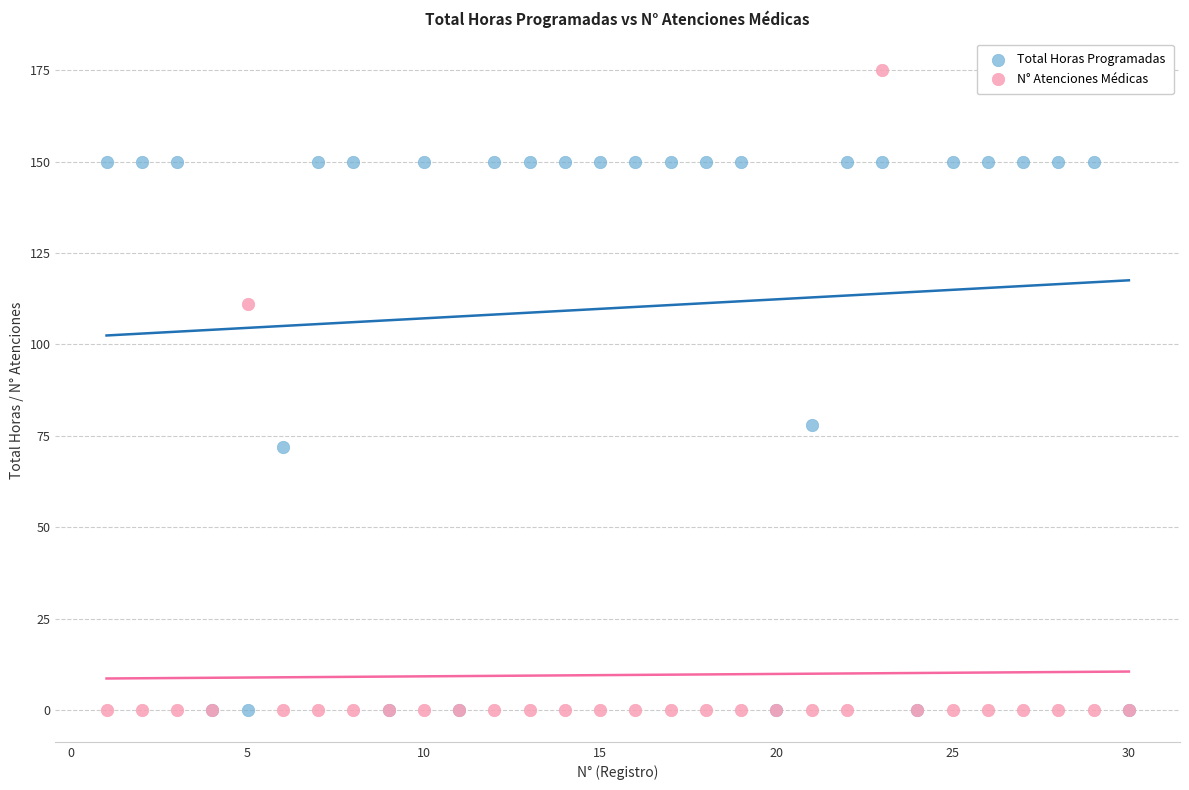

Which series has the widest spread of Y values?

N° Atenciones Médicas